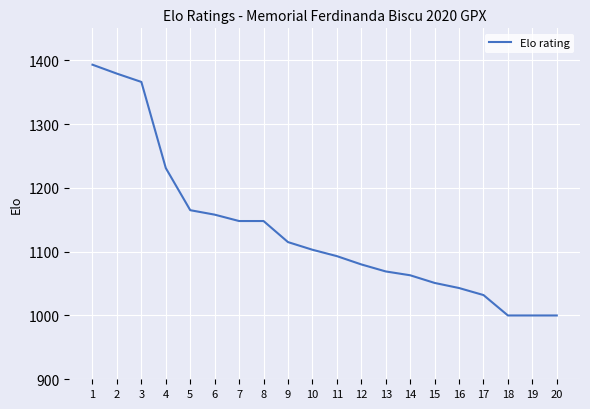

Reading right to left, extract all data points from this chart.

20=1000	19=1000	18=1000	17=1032	16=1043	15=1051	14=1063	13=1069	12=1080	11=1093	10=1103	9=1115	8=1148	7=1148	6=1158	5=1165	4=1231	3=1366	2=1379	1=1393